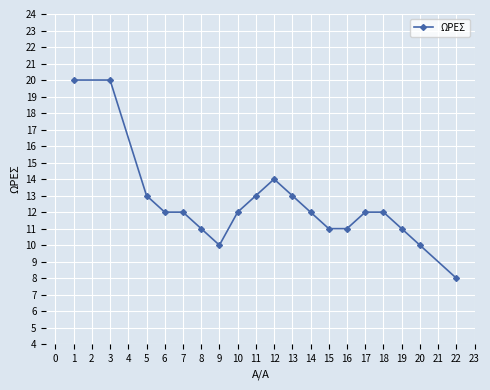

Read the value at 15.

11